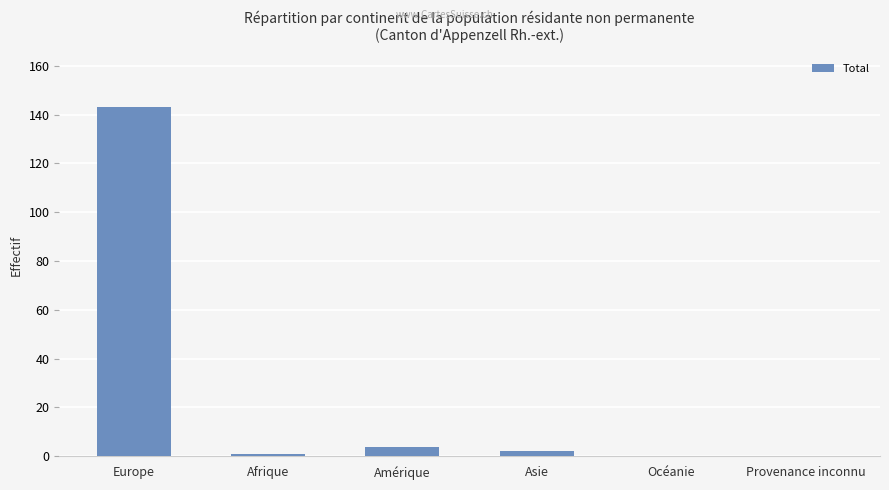

What is the sum of all values?

150